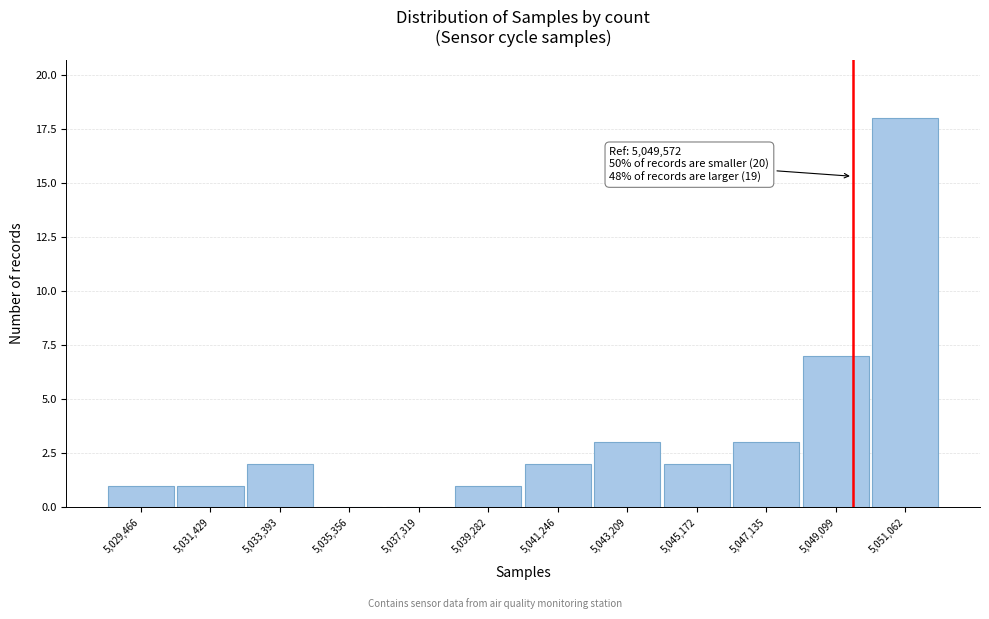

Which range on the x-axis has the tallest bar?

5050200 to 5052000